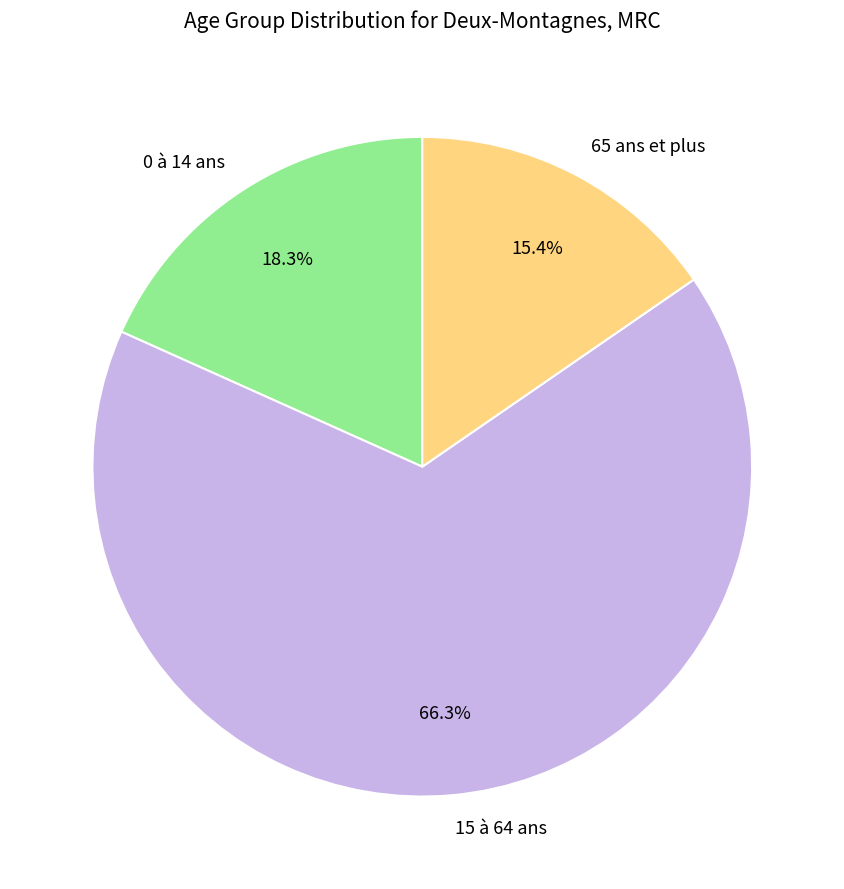

Is there any slice that represents more than half of the pie?

Yes